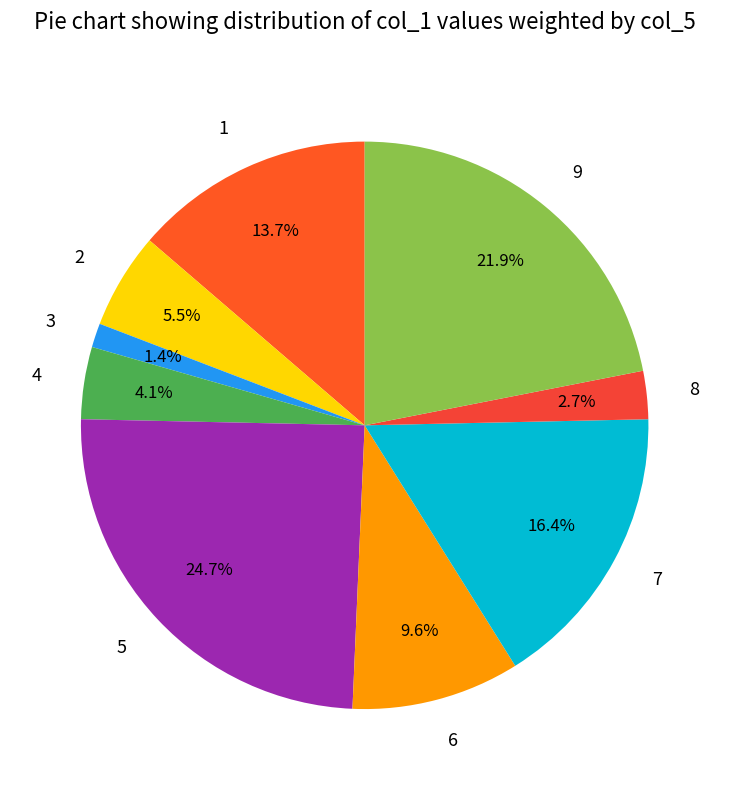

Which category has the biggest portion of the pie?

5